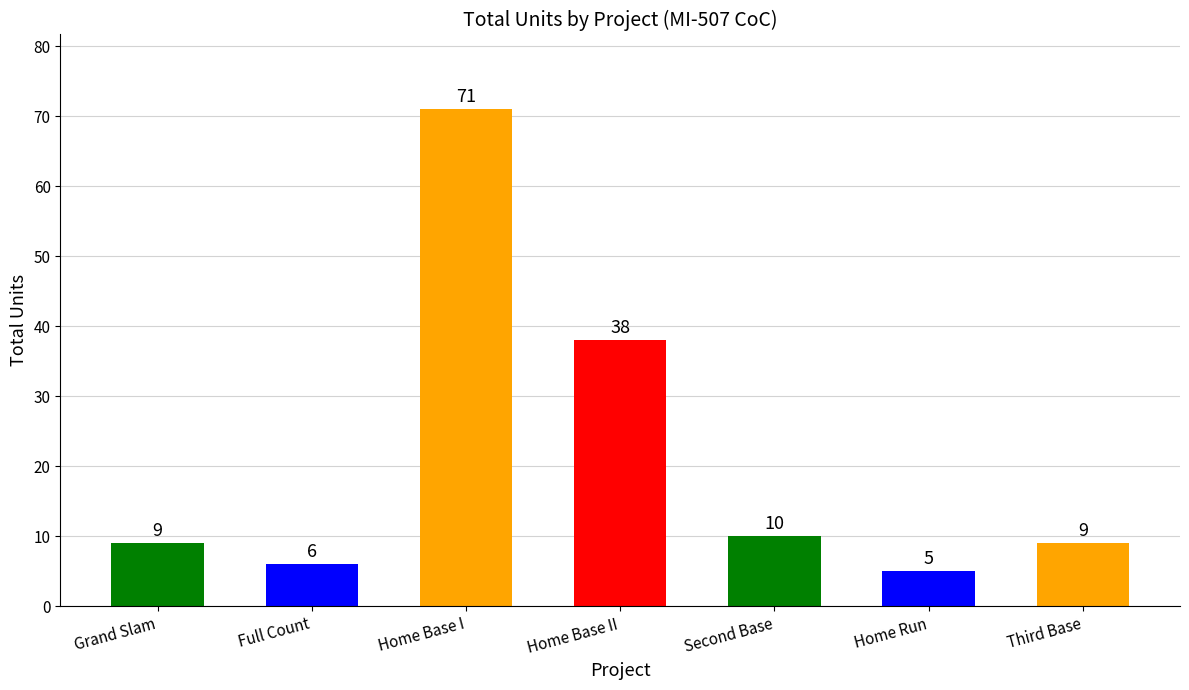

What is the value of the 7th bar from the left?

9